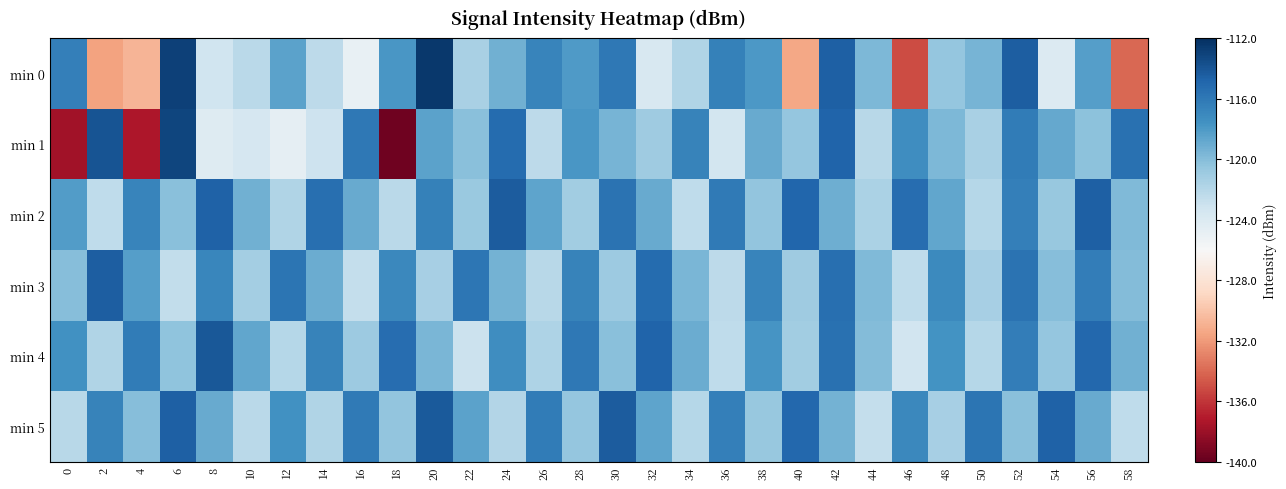

Between 18 and 4, which is larger?

18